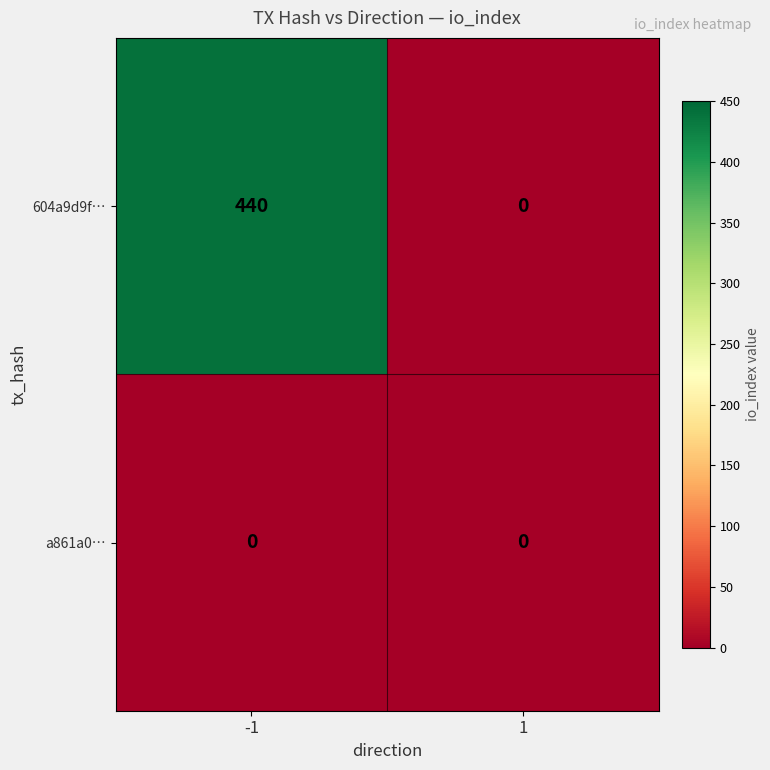

At how many categories does at least one series exceed 248?

1